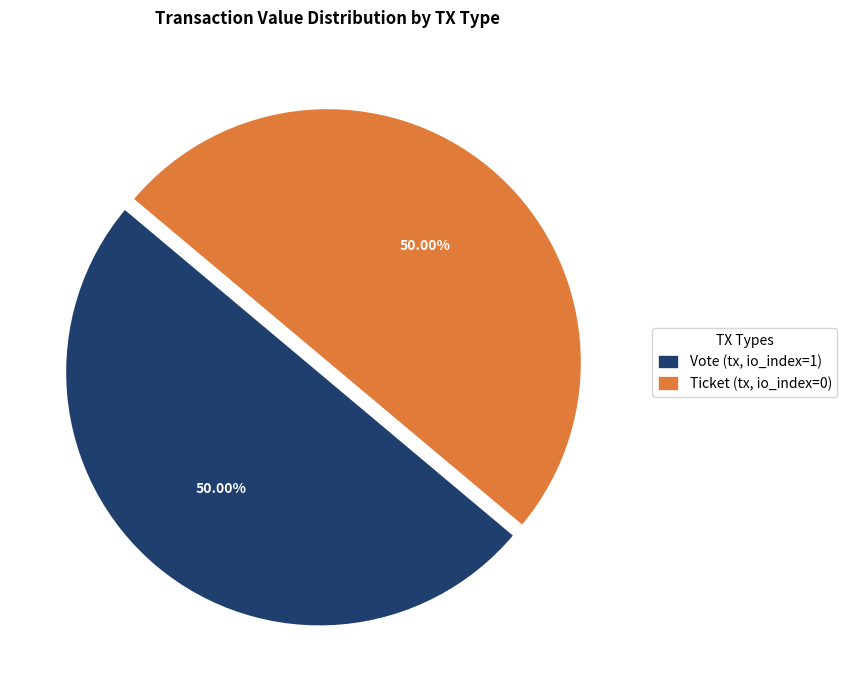

What is the ratio of the value at Ticket (tx, io_index=0) to the value at Vote (tx, io_index=1)?

1.0